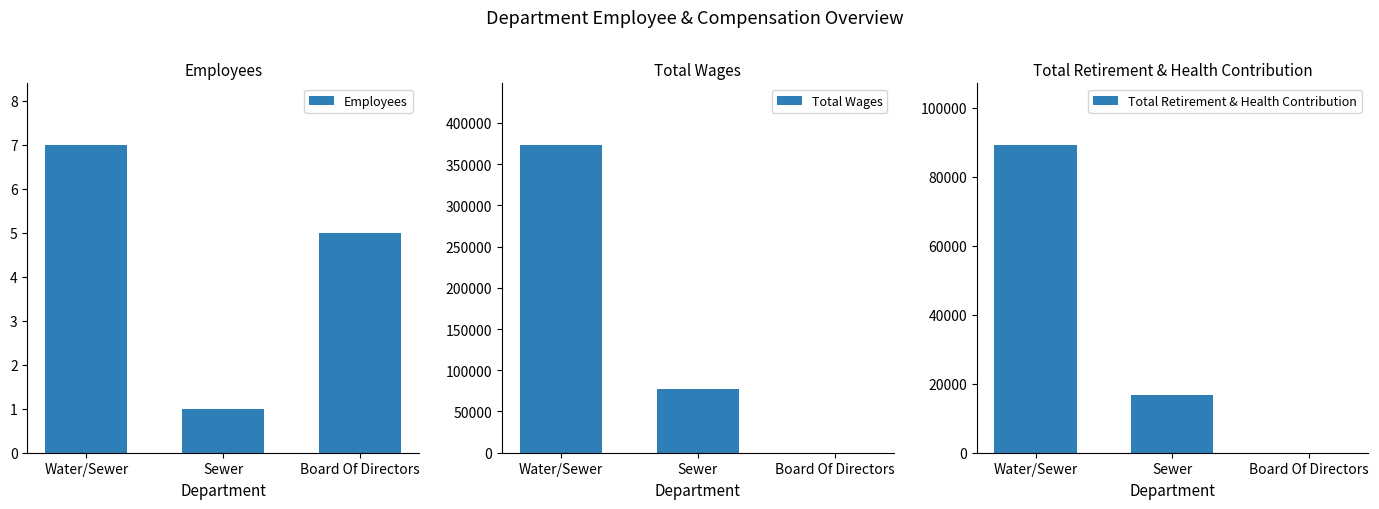

At which category is the sum across all series the highest?

Water/Sewer